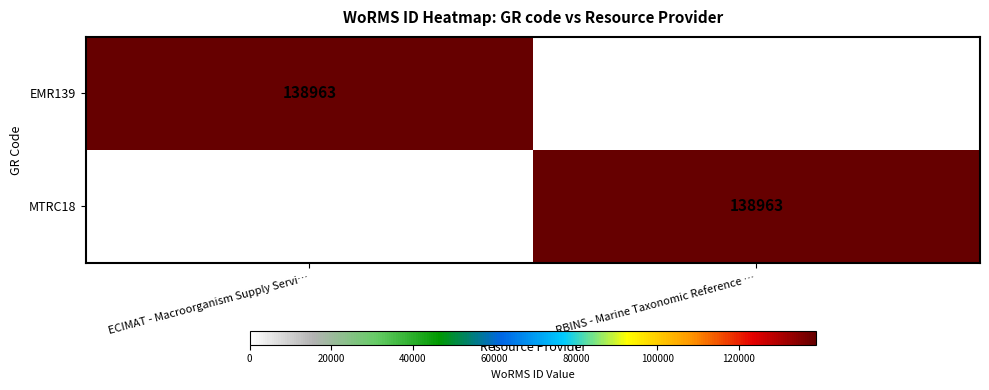

True or false: MTRC18 has a value of 249345 at RBINS - Marine Taxonomic Reference ….

False